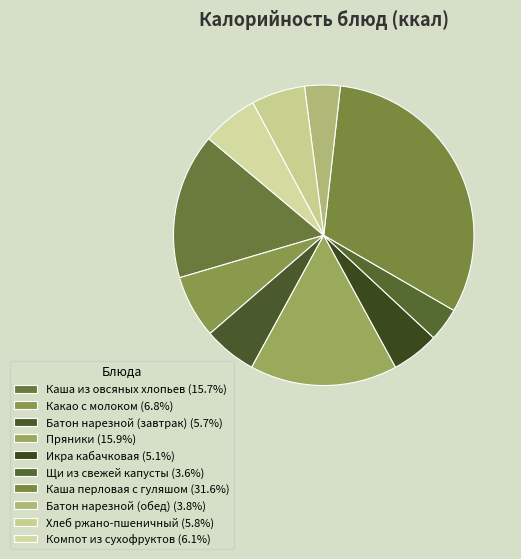

Which category has the smallest portion of the pie?

Щи из свежей капусты